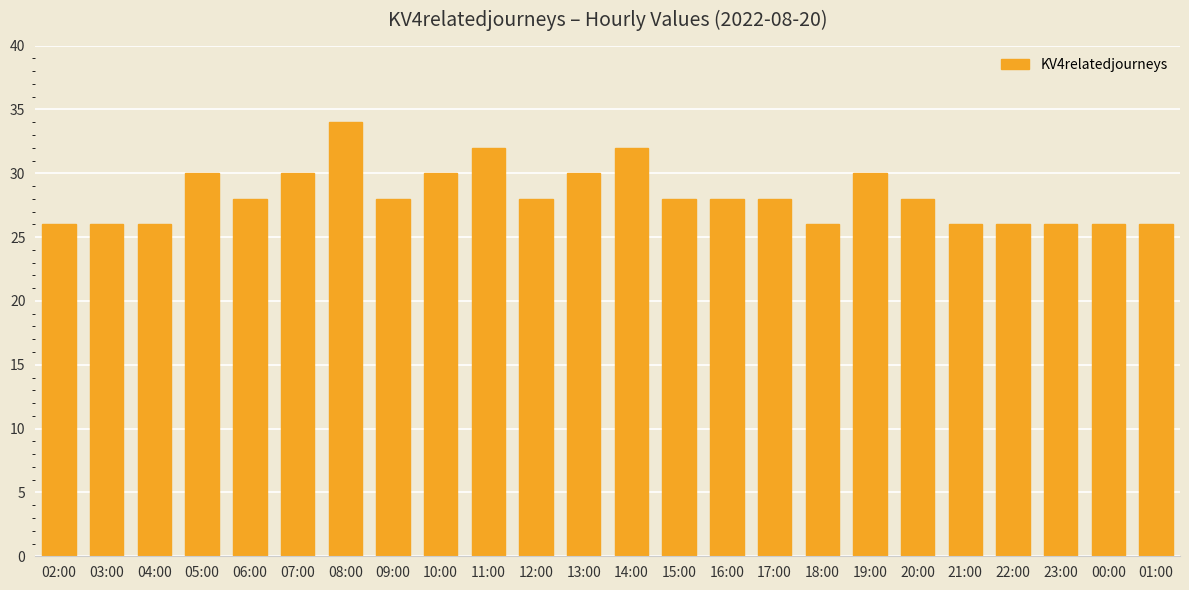

Reading right to left, list all the values displayed in this chart.

26	26	26	26	26	28	30	26	28	28	28	32	30	28	32	30	28	34	30	28	30	26	26	26